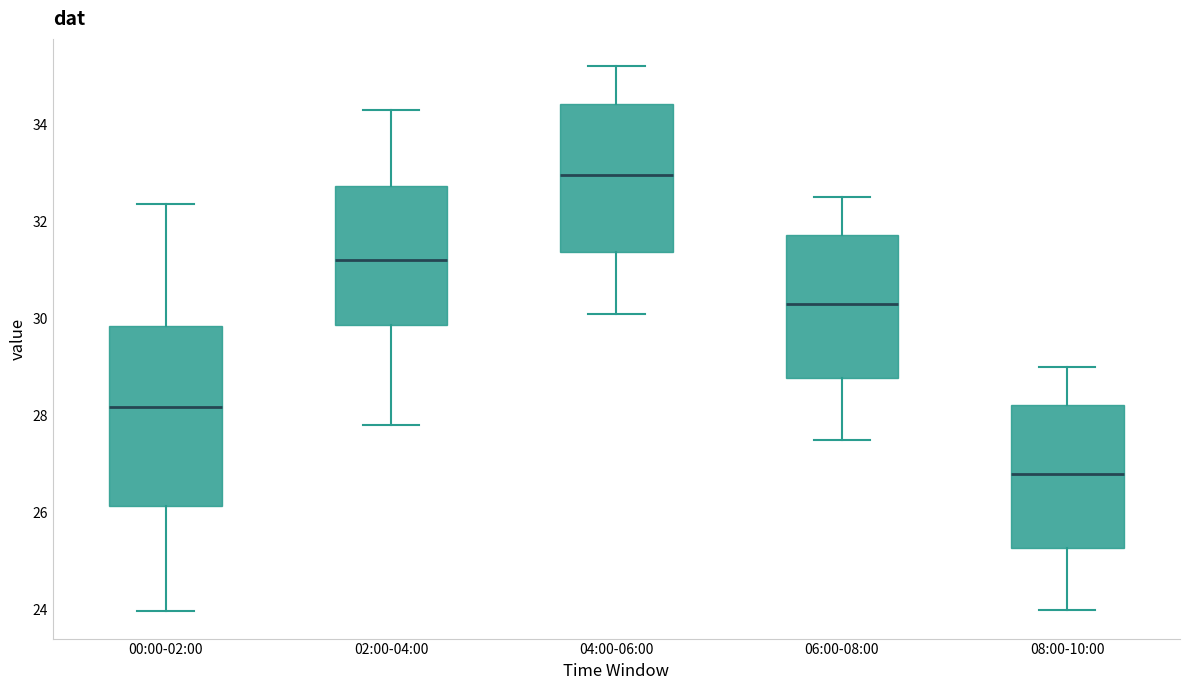

Reading left to right, read every box against the y-axis: the position of its median line, the range the box covers, and the ends of its whiskers. The values are not printed on the chart, so give them approximately, as read against the axis.

00:00-02:00: median 28.2, box 26.2 to 29.8, whiskers 24.0 to 32.4
02:00-04:00: median 31.2, box 29.8 to 32.8, whiskers 27.8 to 34.4
04:00-06:00: median 33.0, box 31.4 to 34.4, whiskers 30.2 to 35.2
06:00-08:00: median 30.4, box 28.8 to 31.8, whiskers 27.6 to 32.6
08:00-10:00: median 26.8, box 25.2 to 28.2, whiskers 24.0 to 29.0